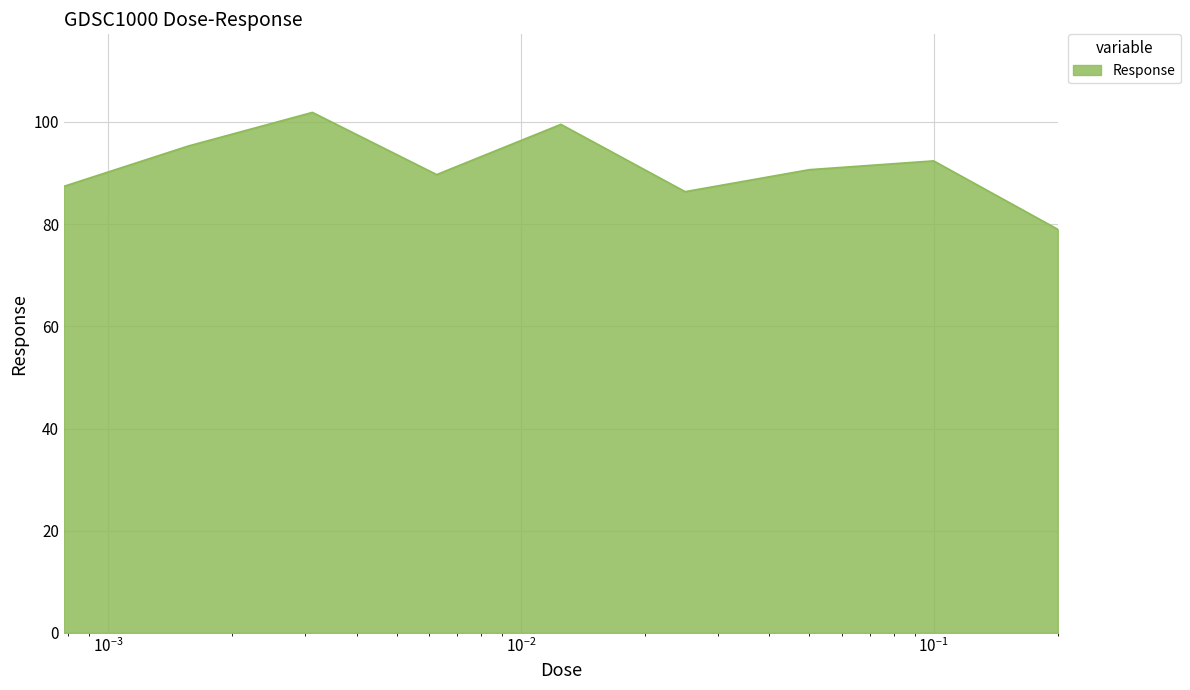

What is the minimum value shown in the chart?

79.0